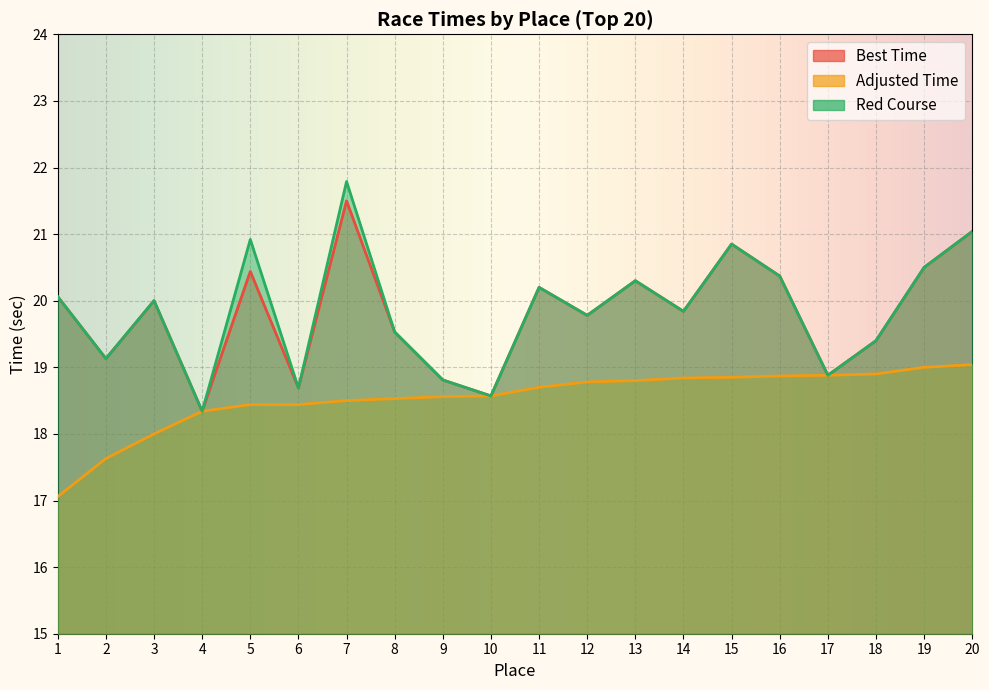

True or false: Red Course and Best Time cross at least once.

False